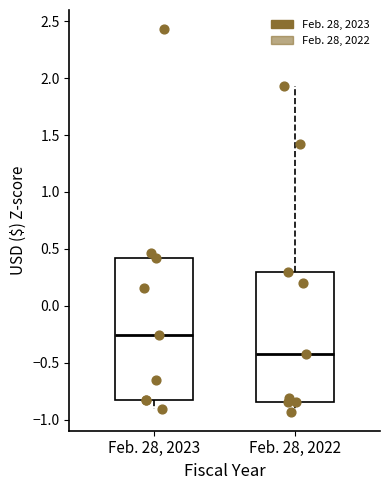

Which box is the tallest, from its lower edge to its upper edge?

Feb. 28, 2023